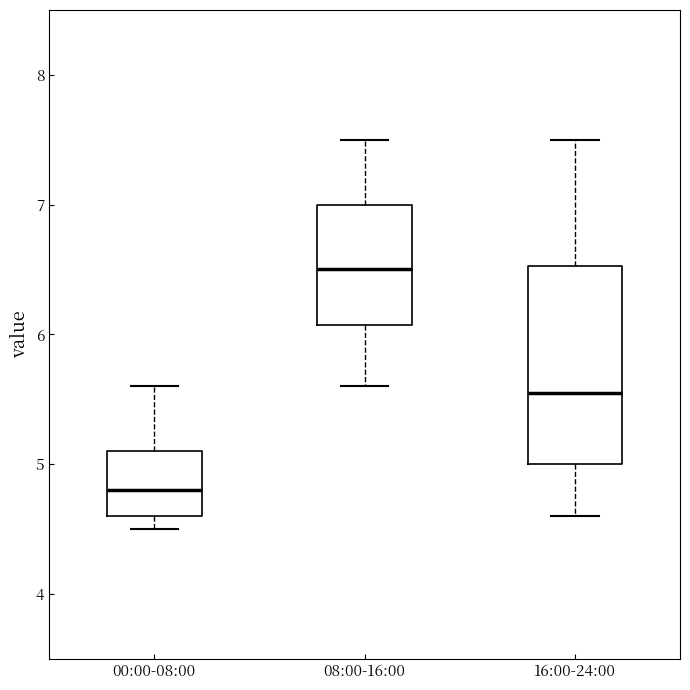

Which box's median line is the highest?

08:00-16:00